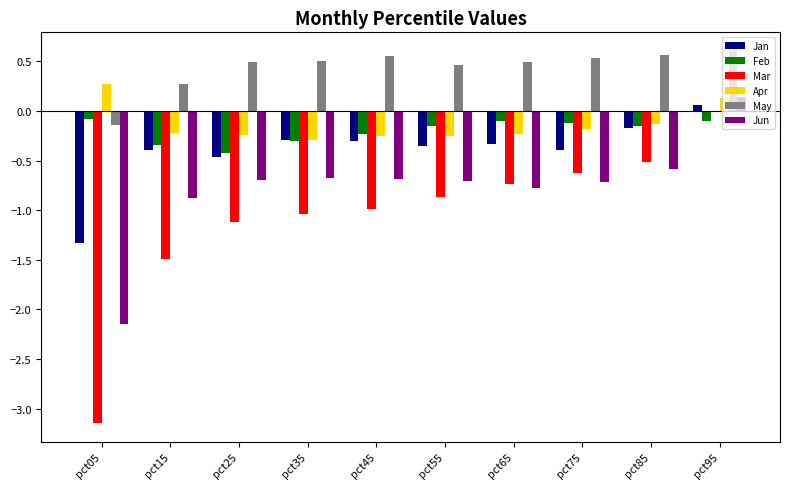

The Mar series shows -1.0 at pct45. True or false?

True